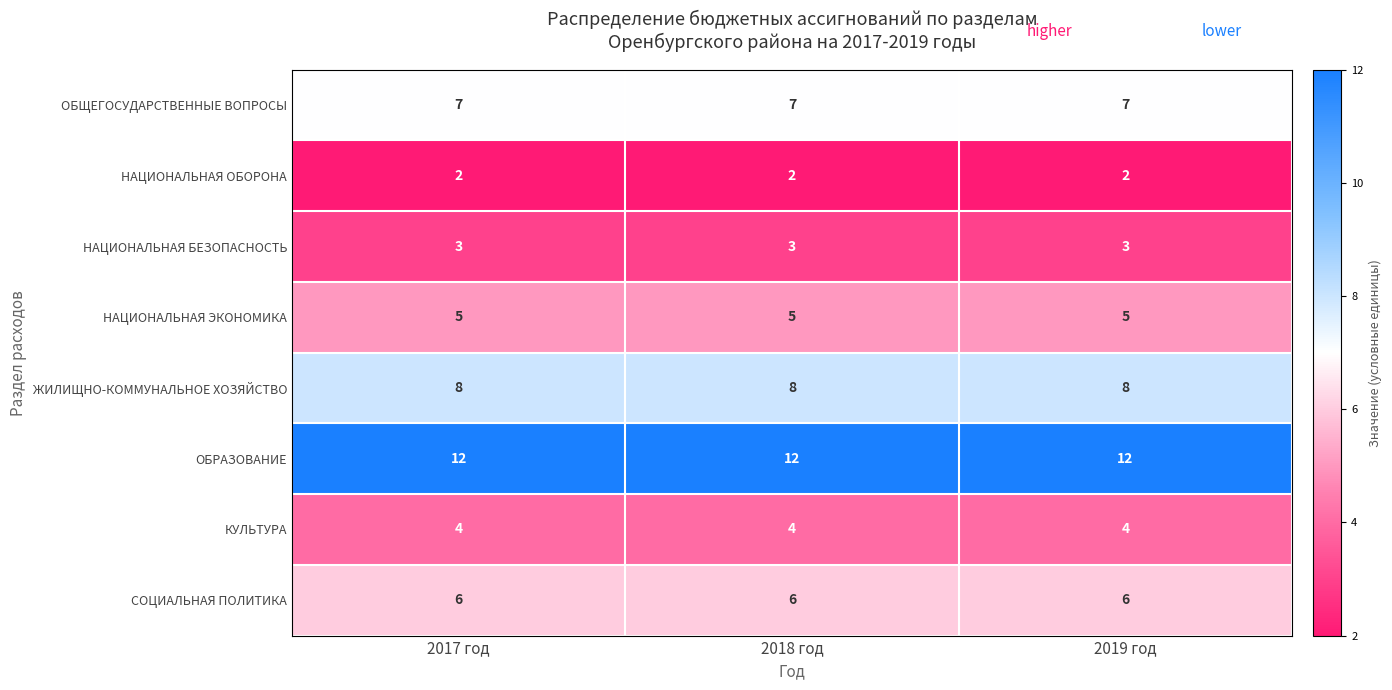

Read the НАЦИОНАЛЬНАЯ ЭКОНОМИКА value at 2019 год.

5